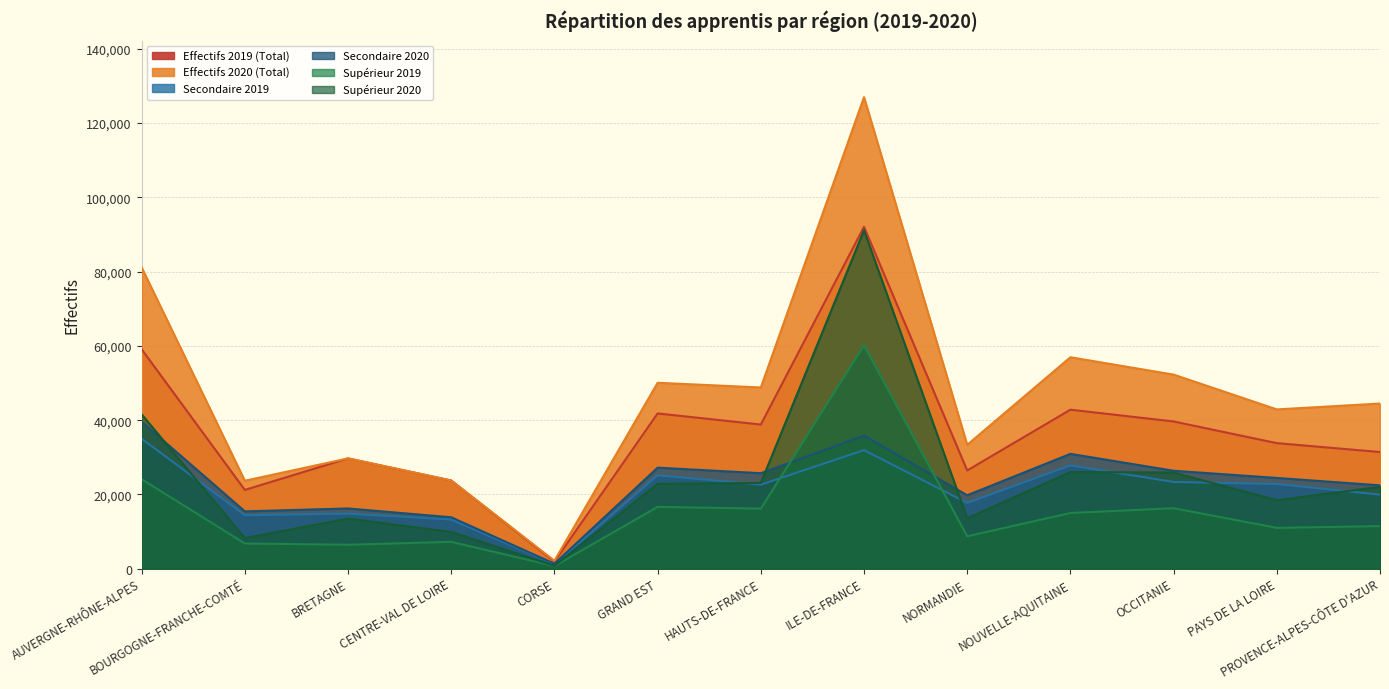

What is the value of the Supérieur 2019 point at the 13th from the left?

11469